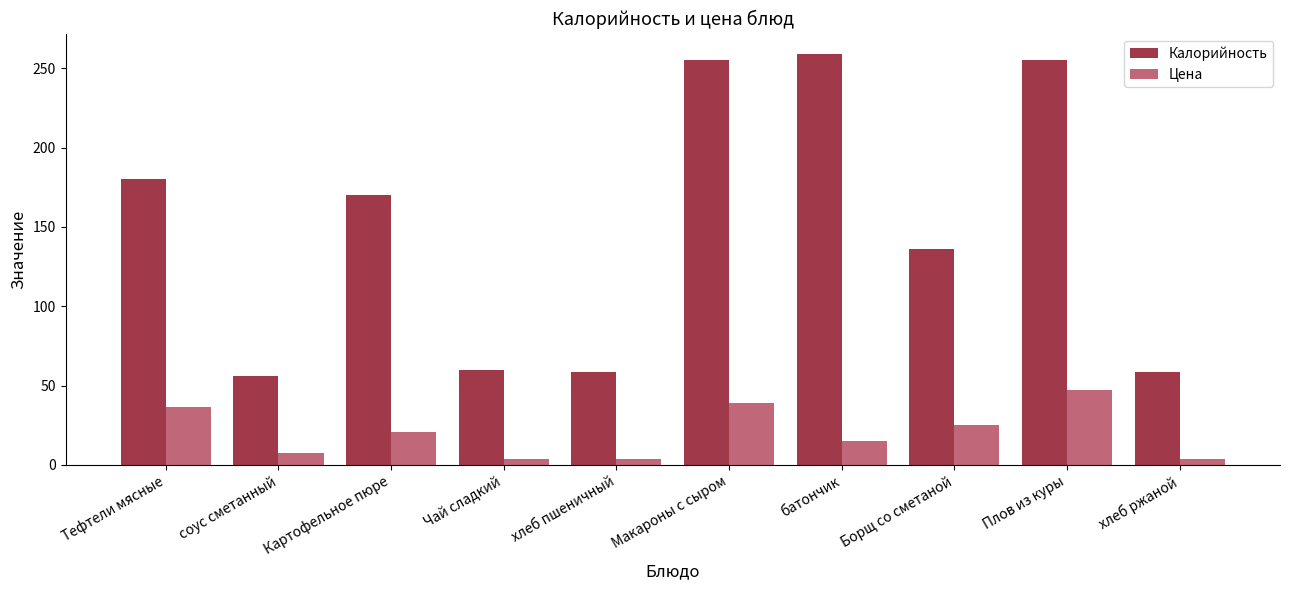

Which category has the highest value across all series?

батончик